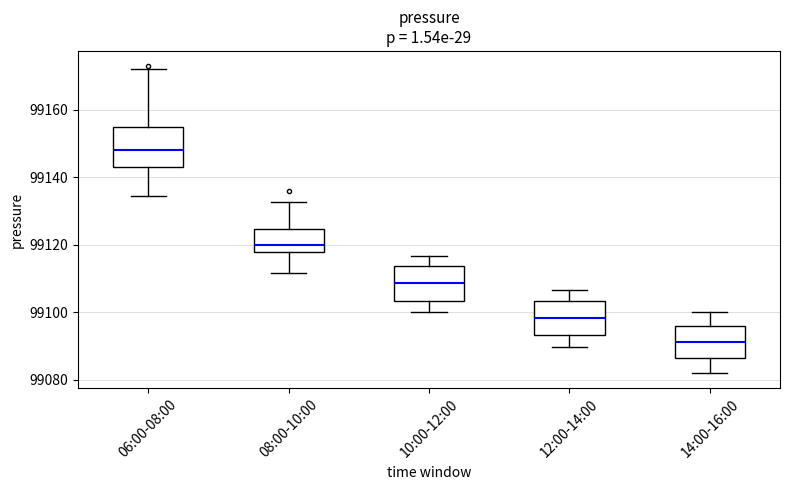

Reading left to right, read every box against the y-axis: the position of its median line, the range the box covers, and the ends of its whiskers. The values are not printed on the chart, so give them approximately, as read against the axis.

06:00-08:00: median 99148, box 99144 to 99156, whiskers 99134 to 99172
08:00-10:00: median 99120, box 99118 to 99124, whiskers 99112 to 99132
10:00-12:00: median 99108, box 99104 to 99114, whiskers 99100 to 99116
12:00-14:00: median 99098, box 99094 to 99104, whiskers 99090 to 99106
14:00-16:00: median 99092, box 99086 to 99096, whiskers 99082 to 99100